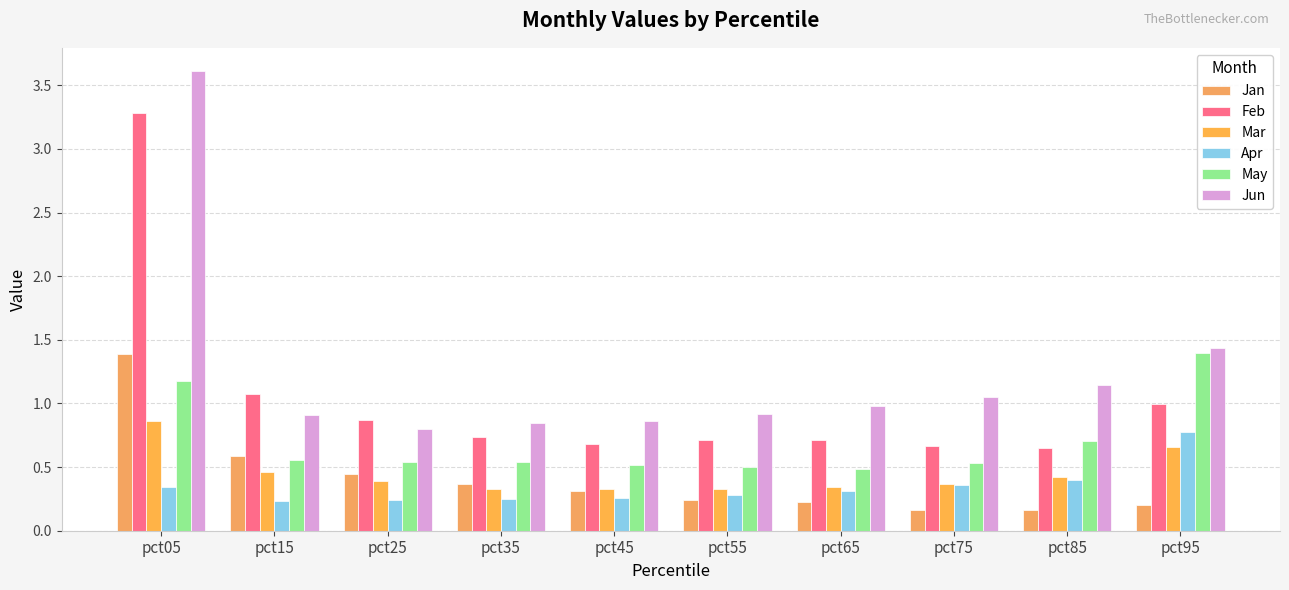

How many Apr values are between 0 and 1?

10